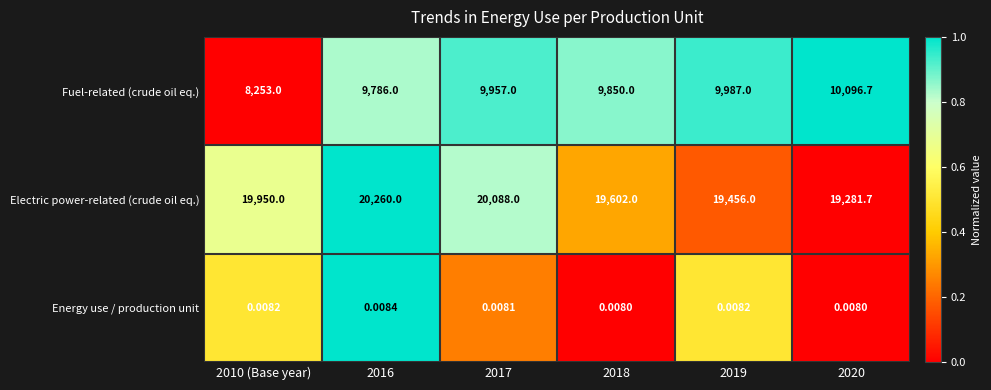

Which series has the largest total across all categories?

Electric power-related (crude oil eq.)